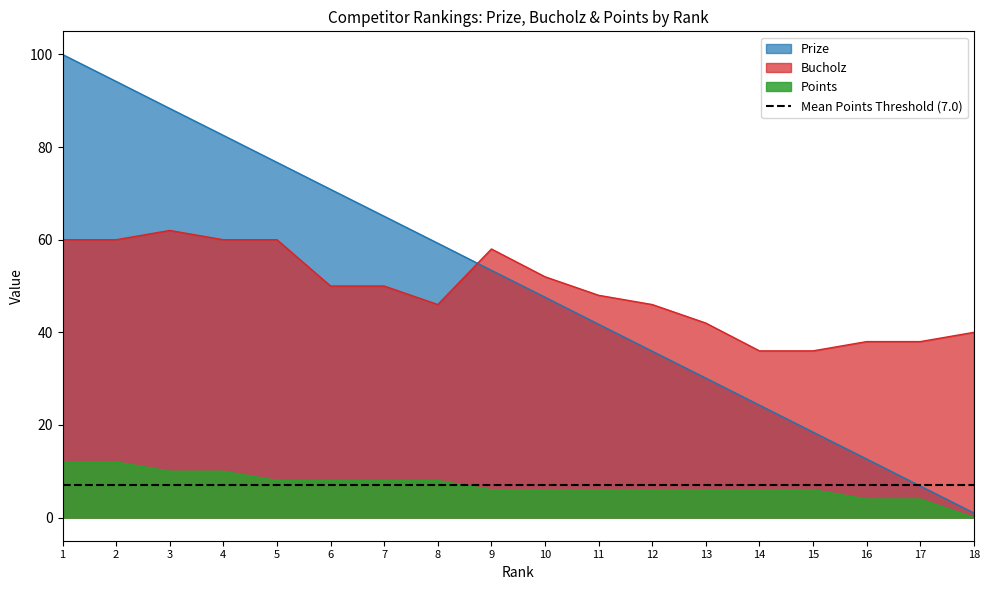

True or false: Prize has a value of 20.0 at 11.

False